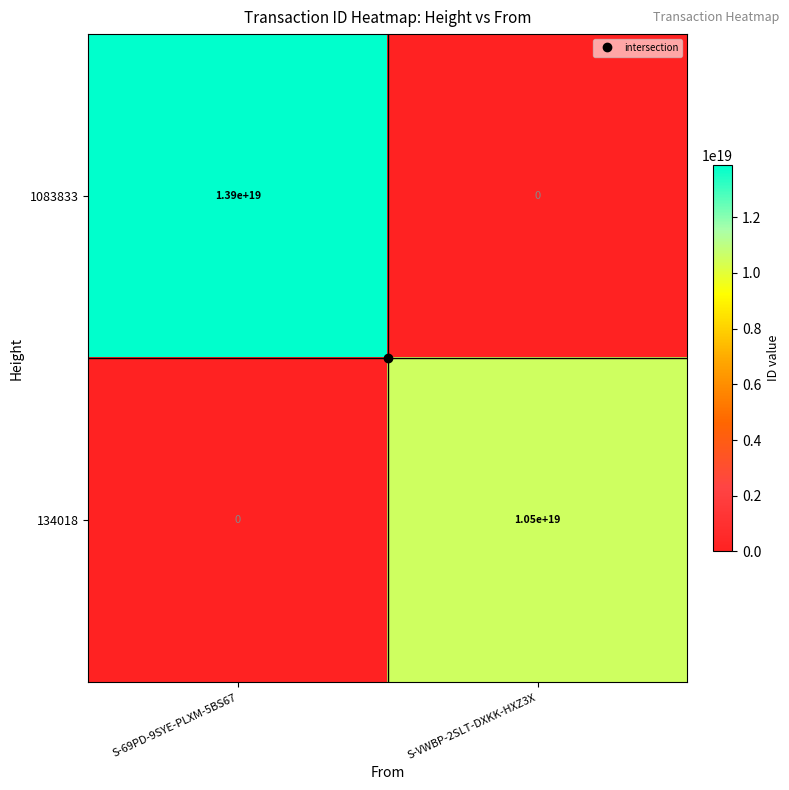

List the labels in order of 134018 value, smallest first.

S-69PD-9SYE-PLXM-5BS67, S-VWBP-2SLT-DXKK-HXZ3X